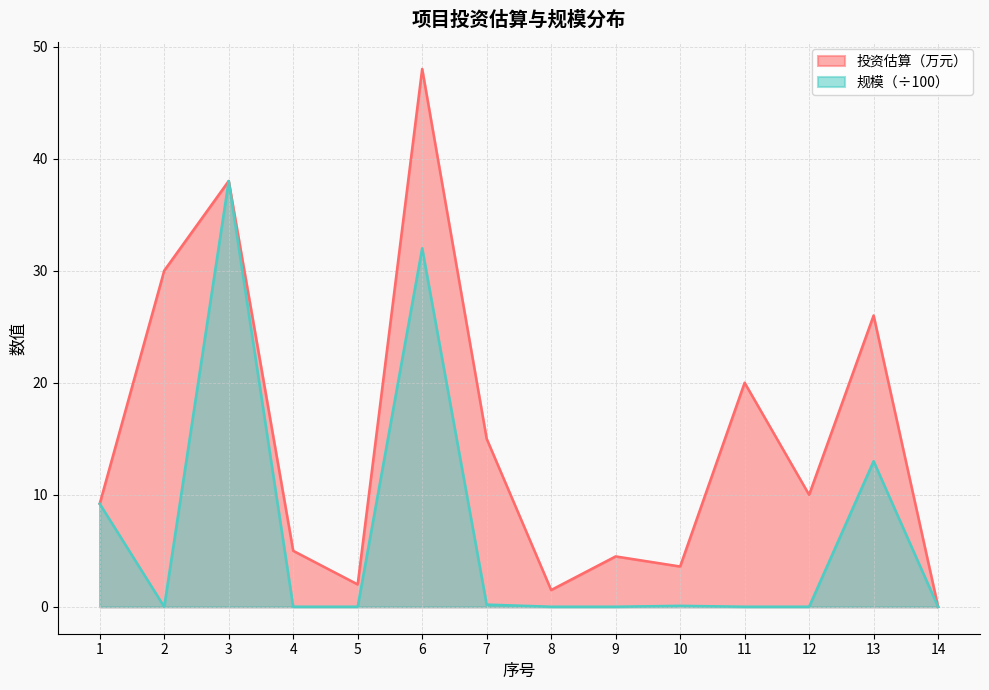

True or false: 规模（㎡/m/座） and 投资估算（万元） intersect in this chart.

False